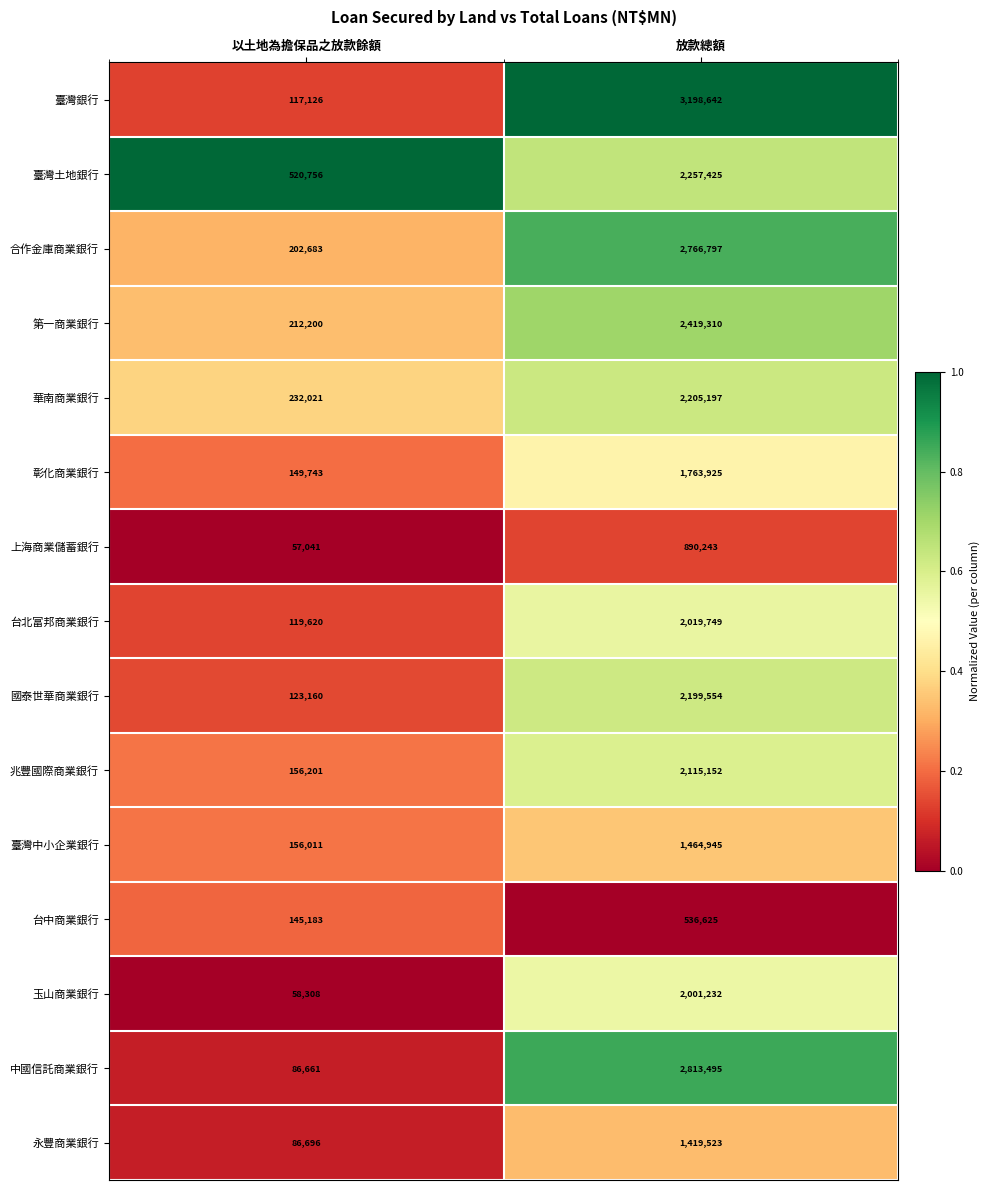

What is the difference between the 台北富邦商業銀行 values at 以土地為擔保品之放款餘額 and 放款總額?

1900129